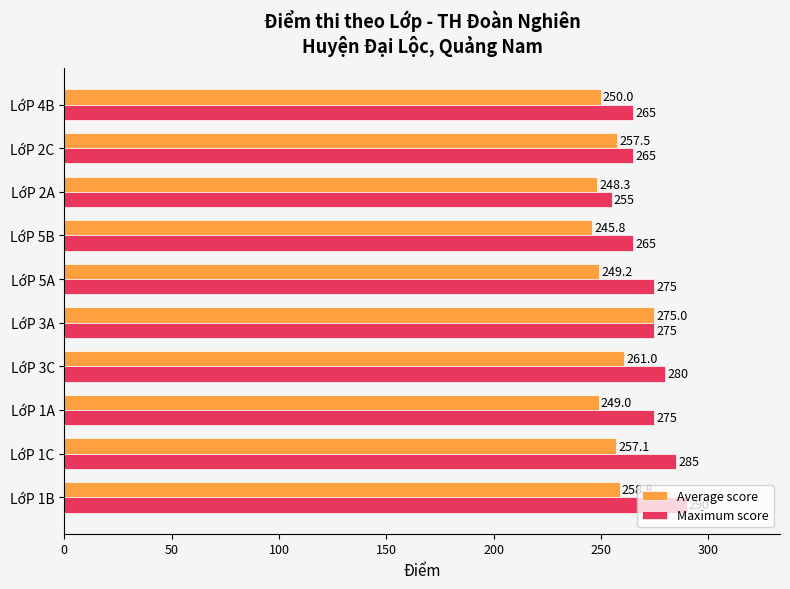

What is the total value across all series at LớP 3C?

541.0